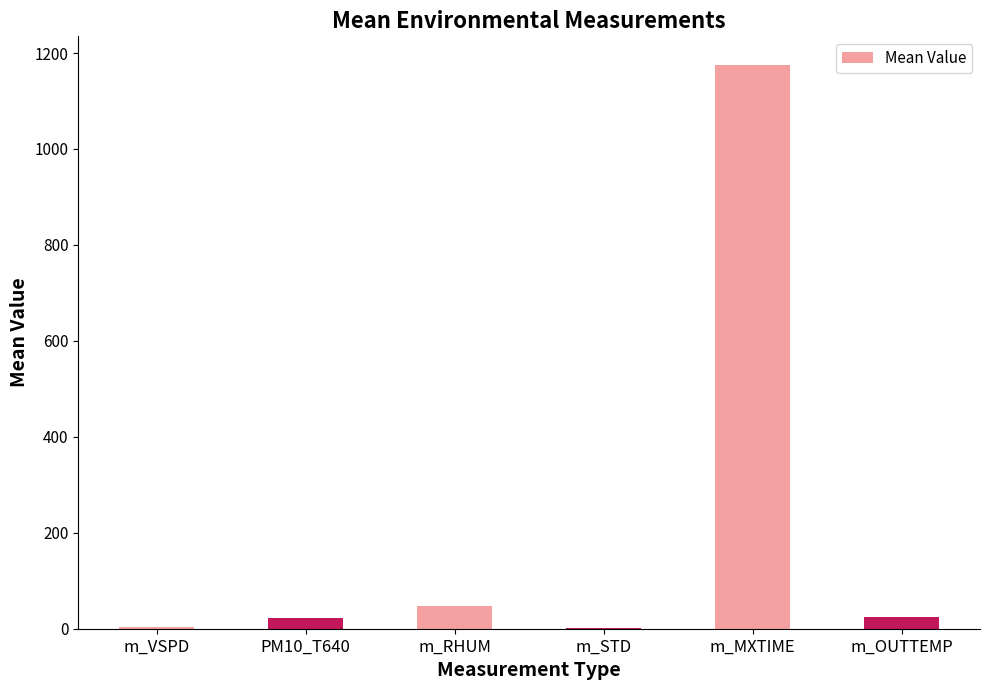

At which category does the chart reach its peak across all series?

m_MXTIME